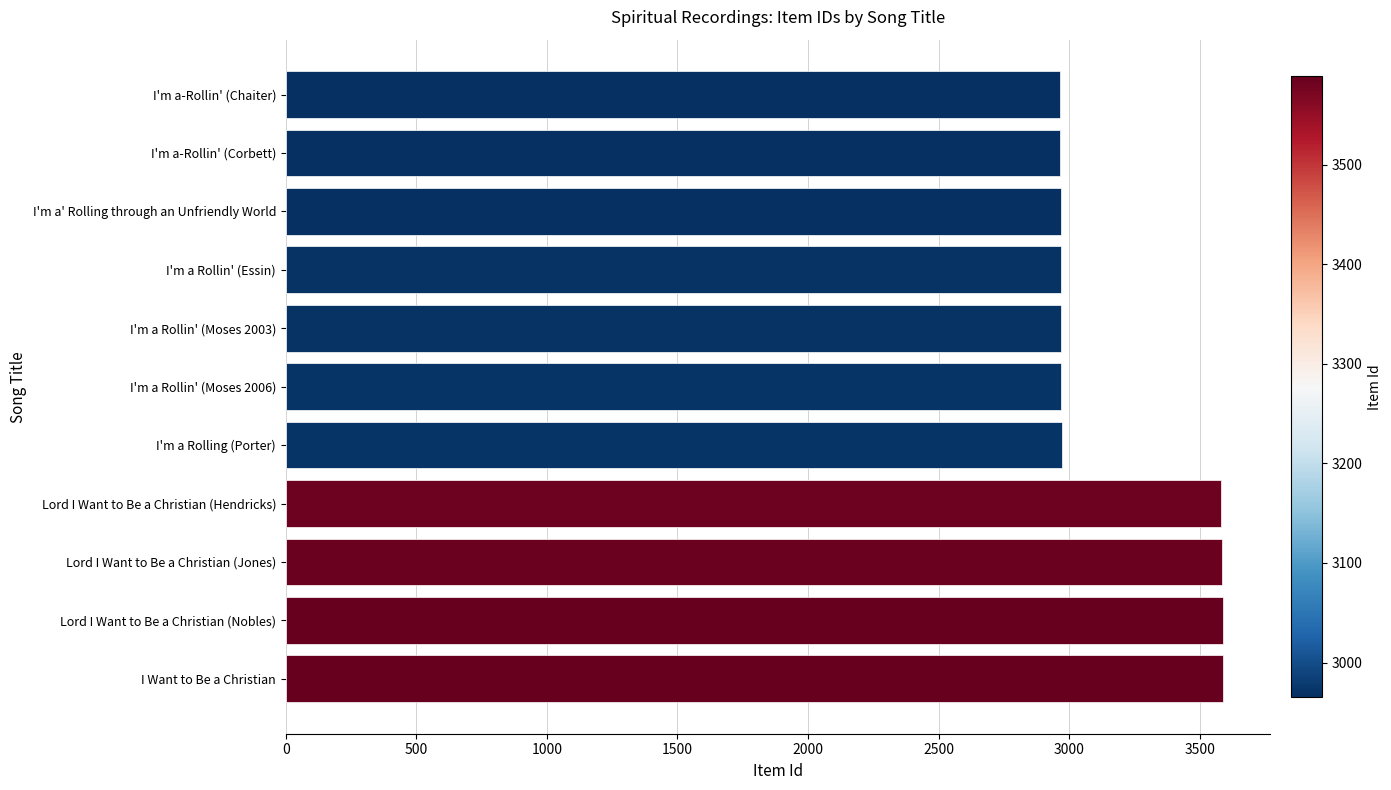

What is the minimum value shown in the chart?

2965